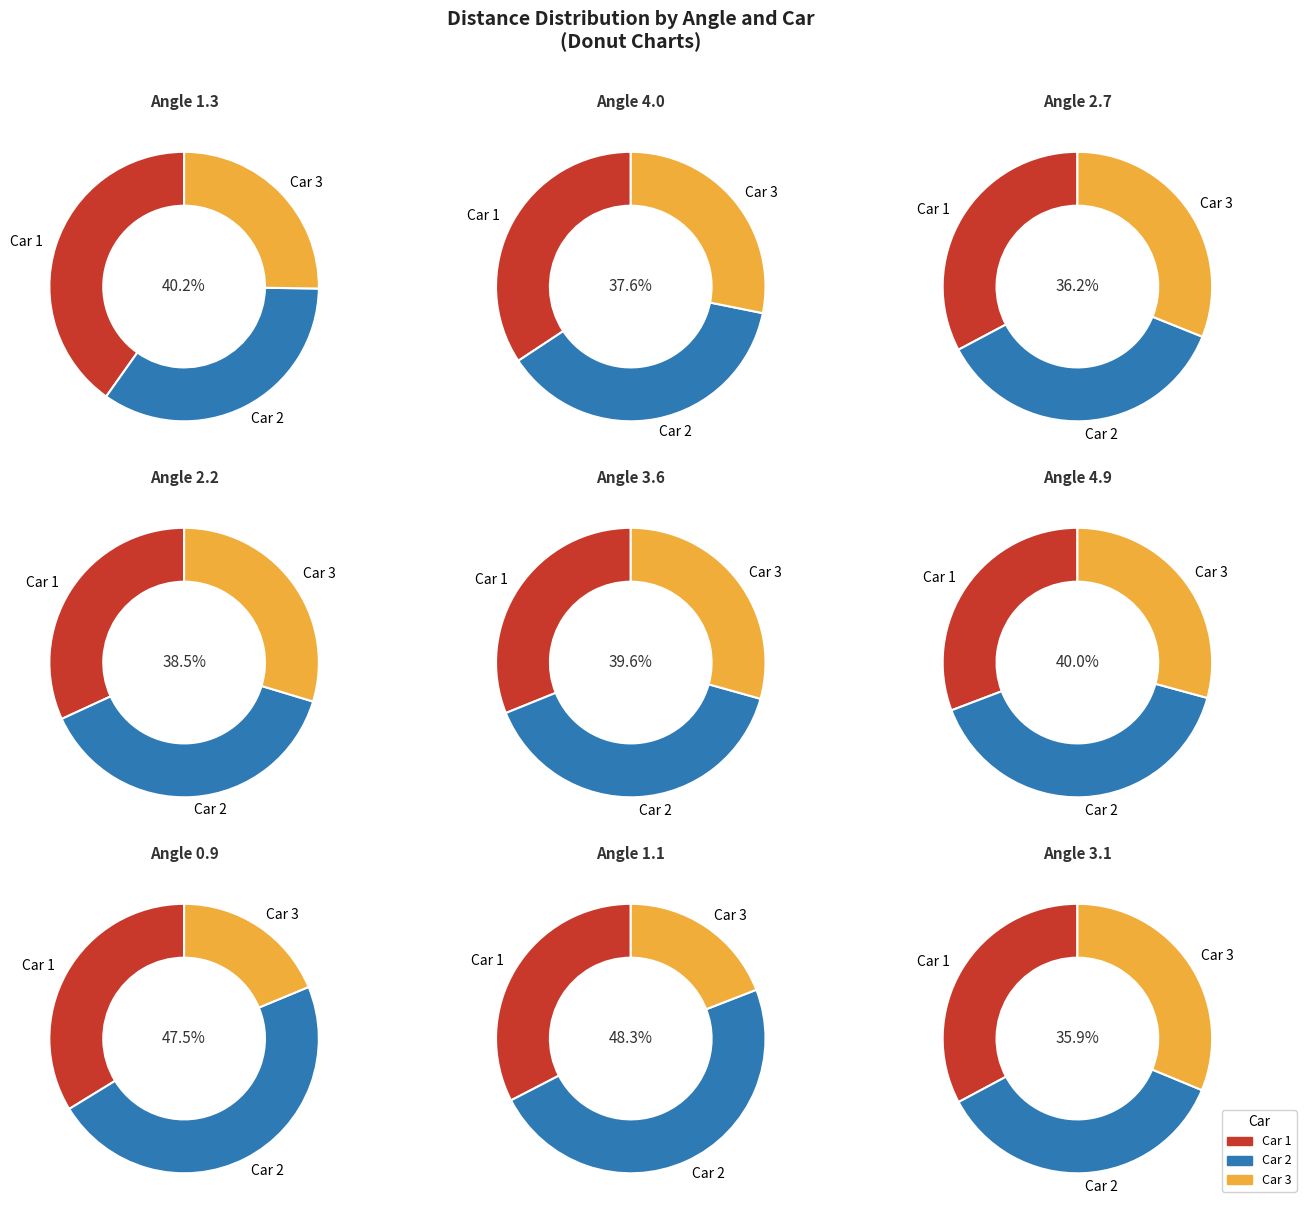

What percentage is the 1 slice, to the nearest percent?

15%